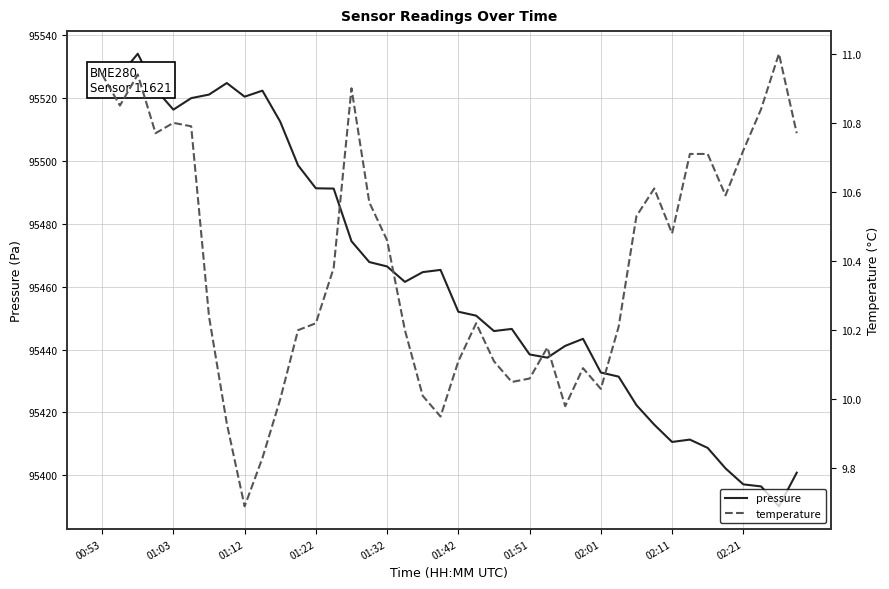

What is the value of the temperature point at the 15th from the left?

10.9